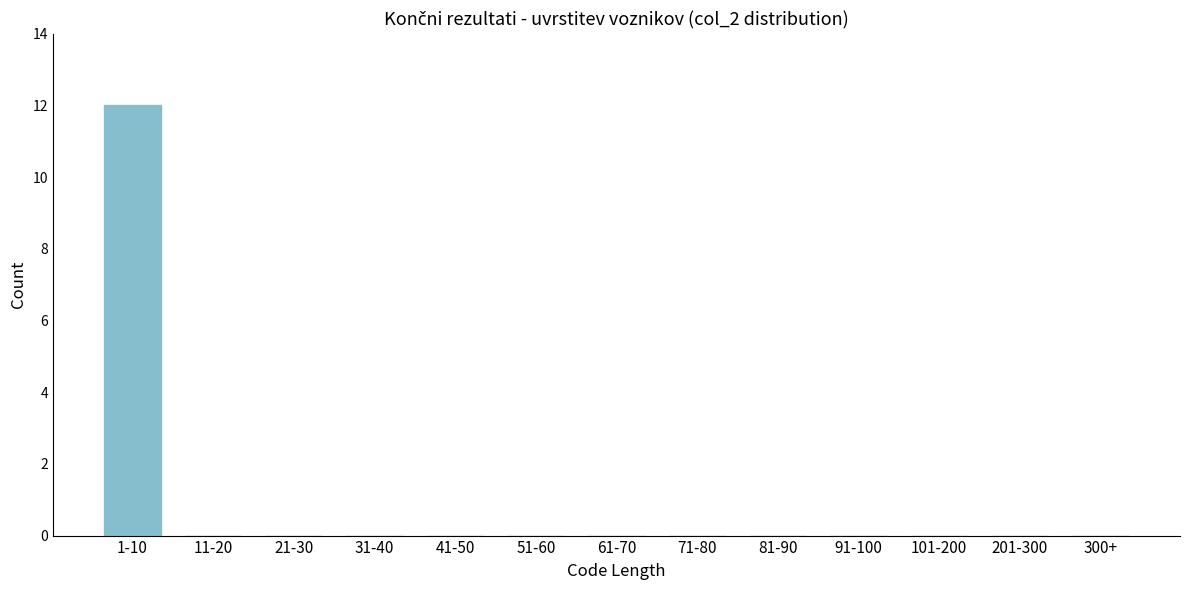

Reading left to right, transcribe all the data shown in this chart.

1-10=12	11-20=0	21-30=0	31-40=0	41-50=0	51-60=0	61-70=0	71-80=0	81-90=0	91-100=0	101-200=0	201-300=0	300+=0